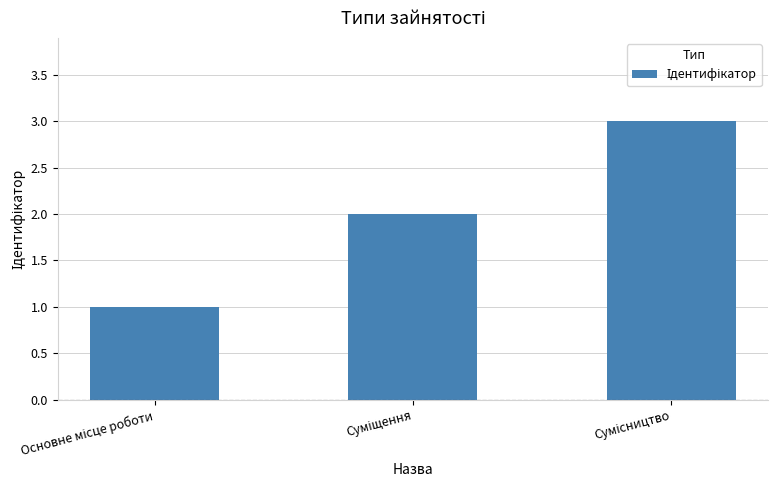

What is the sum of all values?

6